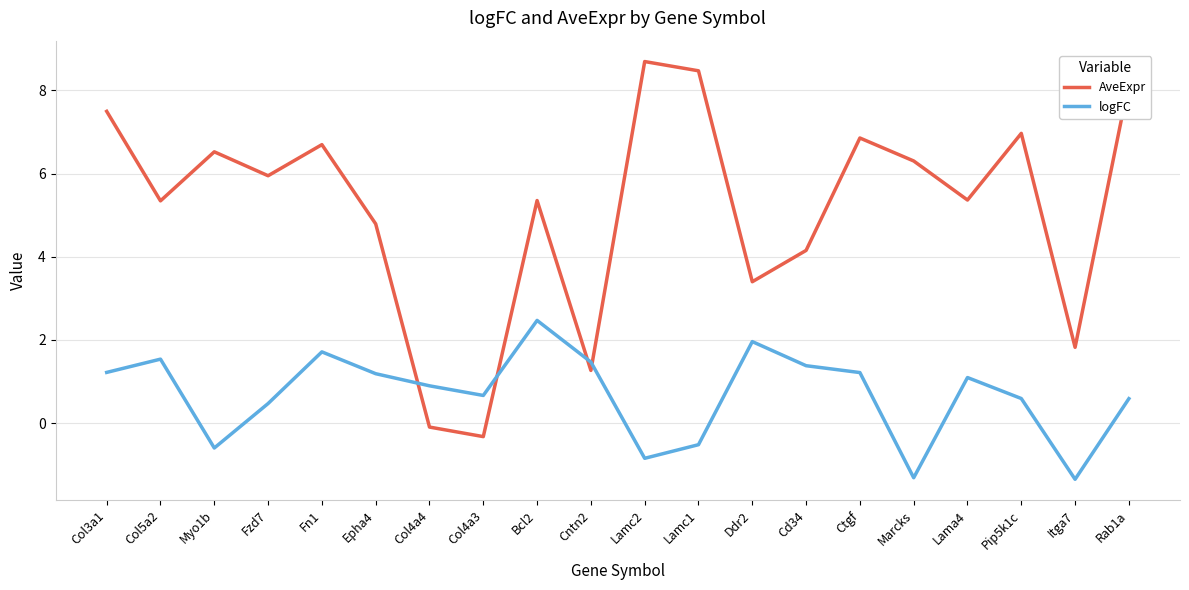

What is the total value across all series at Itga7?

0.5